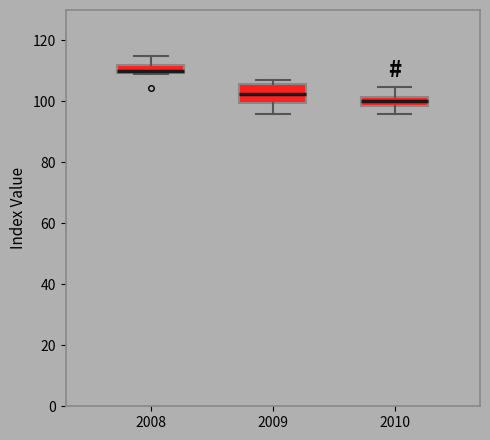

Where is the upper edge of the box at x = 2010 on the y-axis? The values are not printed on the chart, so give them approximately, as read against the axis.

102